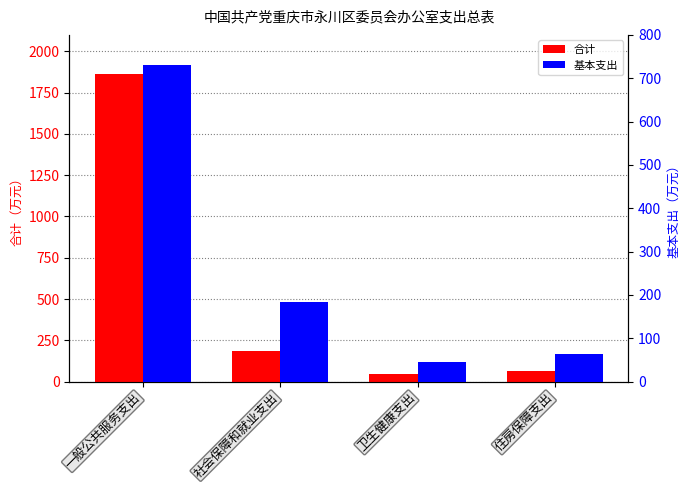

What are all the series names shown in the legend?

合计, 基本支出